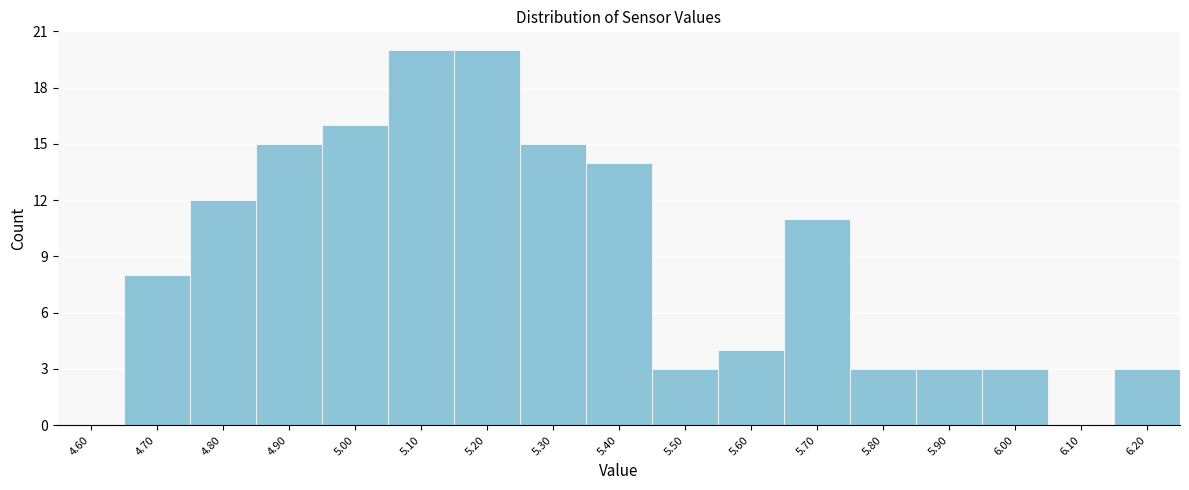

Reading left to right, transcribe all the data shown in this chart.

4.60=0	4.70=8	4.80=12	4.90=15	5.00=16	5.10=20	5.20=20	5.30=15	5.40=14	5.50=3	5.60=4	5.70=11	5.80=3	5.90=3	6.00=3	6.10=0	6.20=3